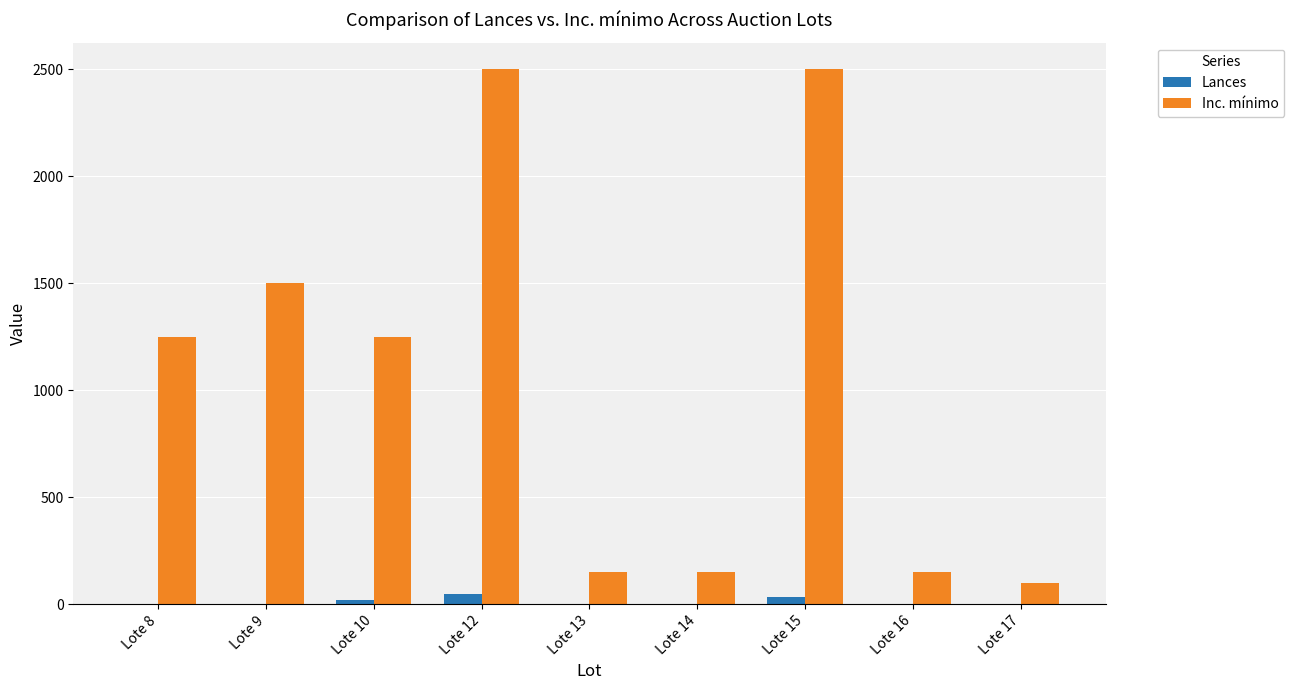

Which series changed the most between Lote 9 and Lote 14?

Inc. mínimo